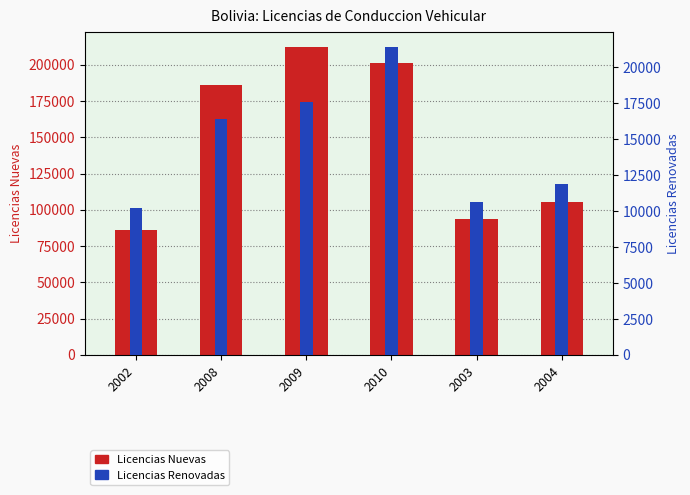

What is the difference between the Licencias Renovadas values at 2010 and 2009?

3770